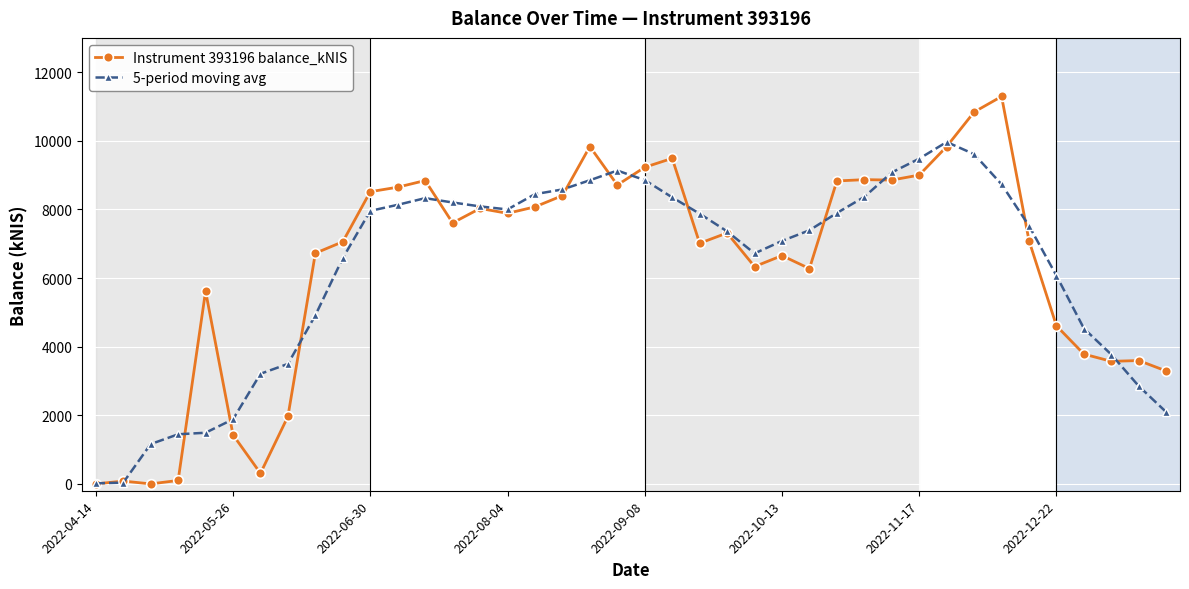

True or false: Instrument 393196 balance_kNIS and 5-period moving avg intersect in this chart.

True